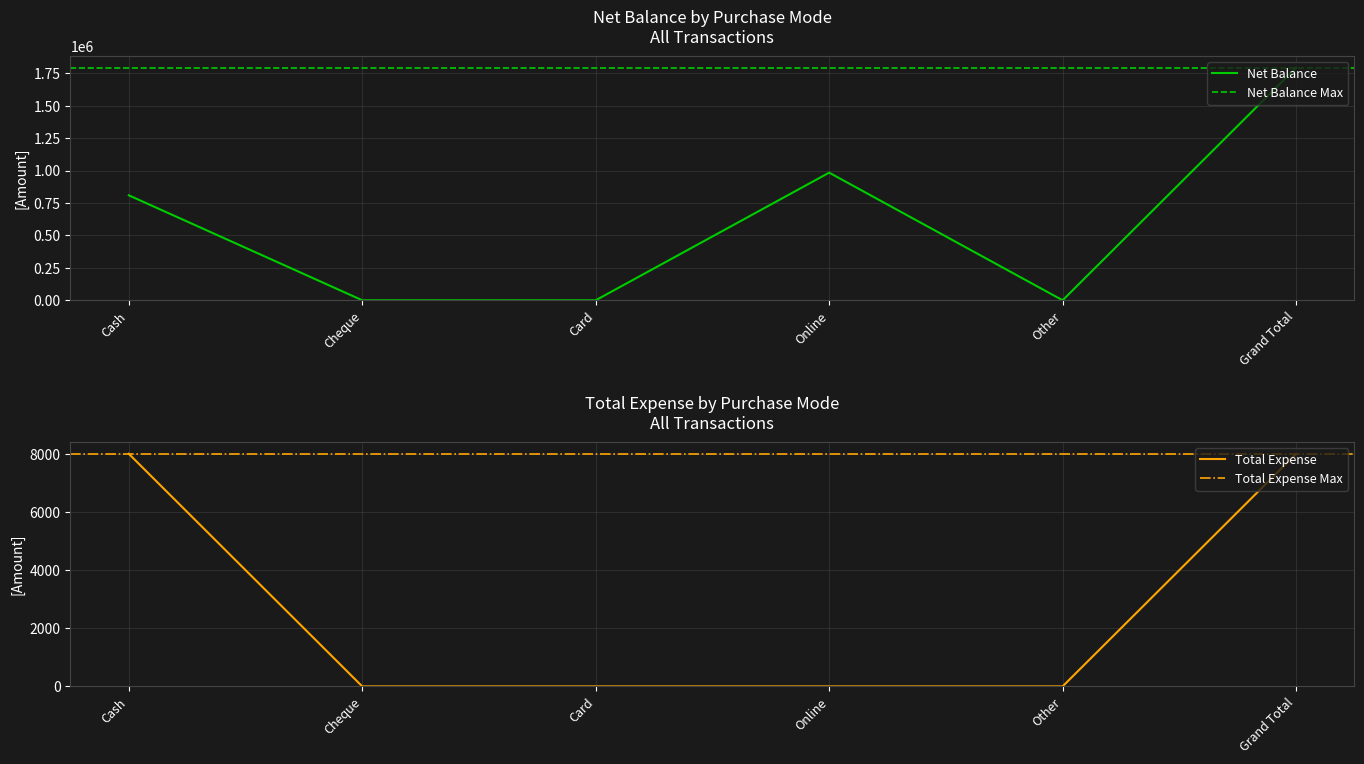

How many Total Expense values are between 0 and 8000?

6